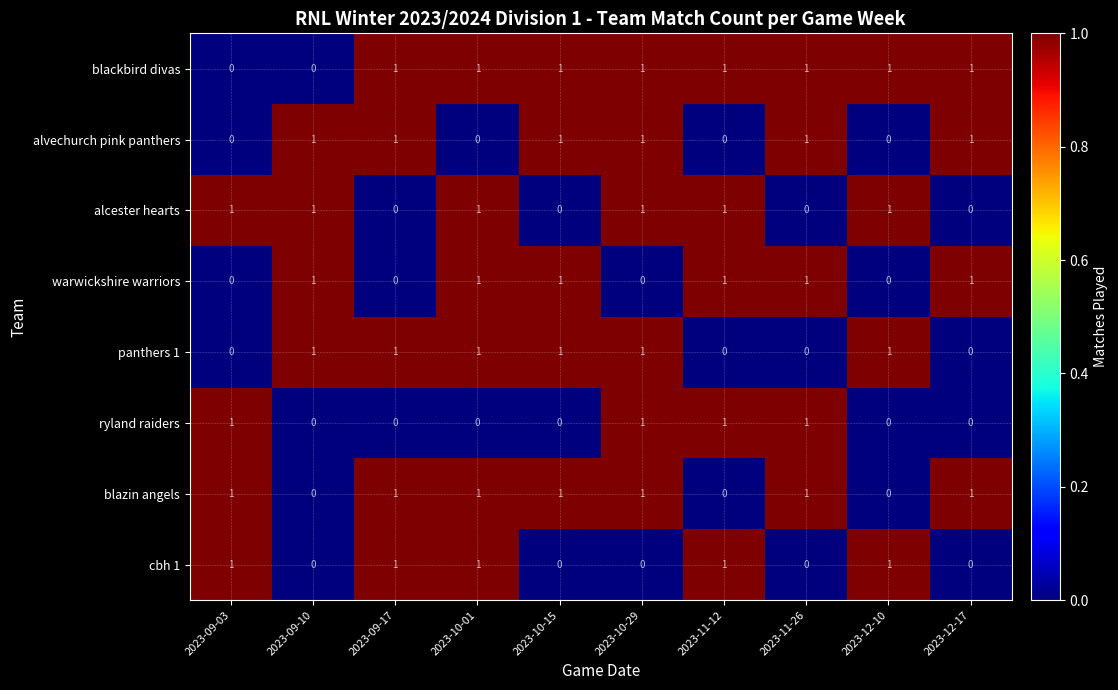

Count the alvechurch pink panthers values in the range 0 to 1.

10